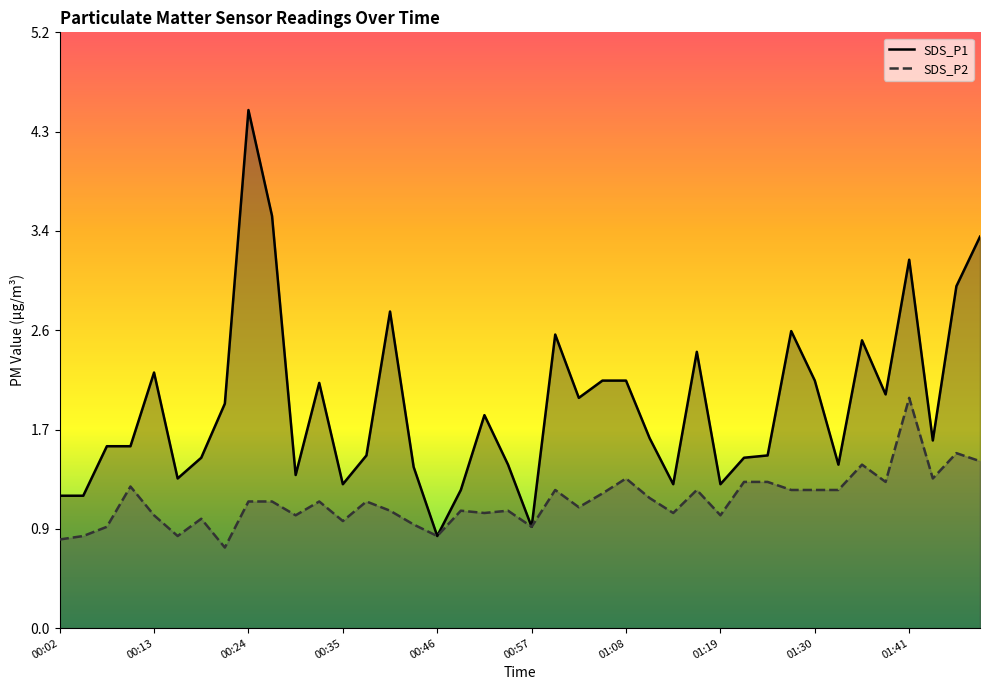

Where is SDS_P1 nearest to the value 2?

22